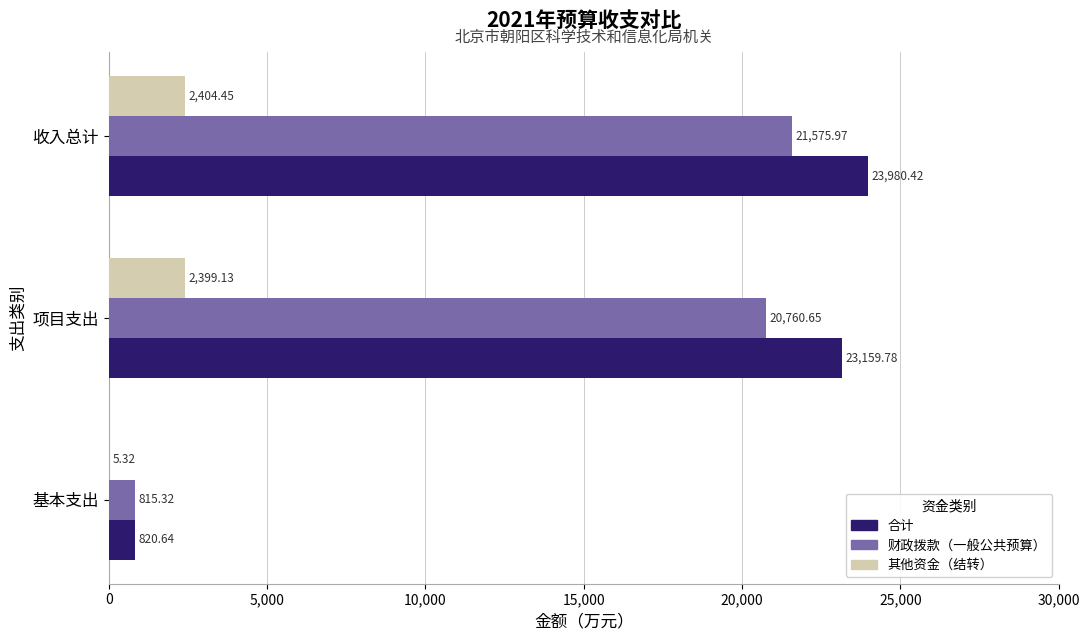

Which label corresponds to the largest value in the chart?

收入总计